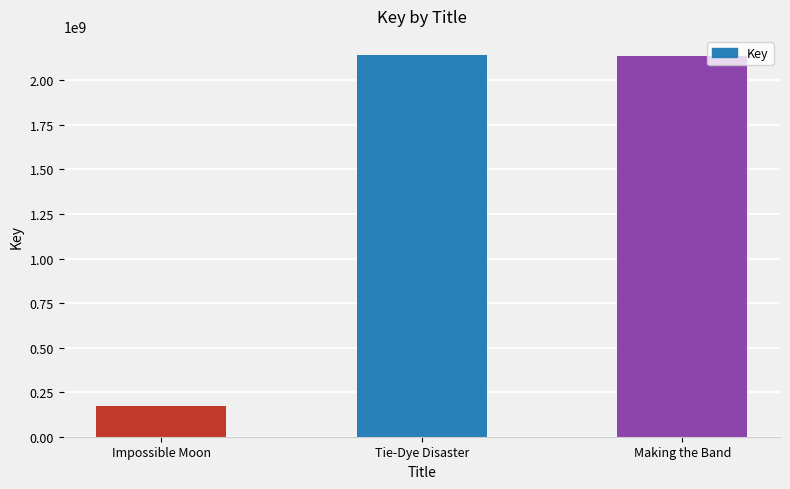

What is the difference between the maximum and minimum values?

1970679226